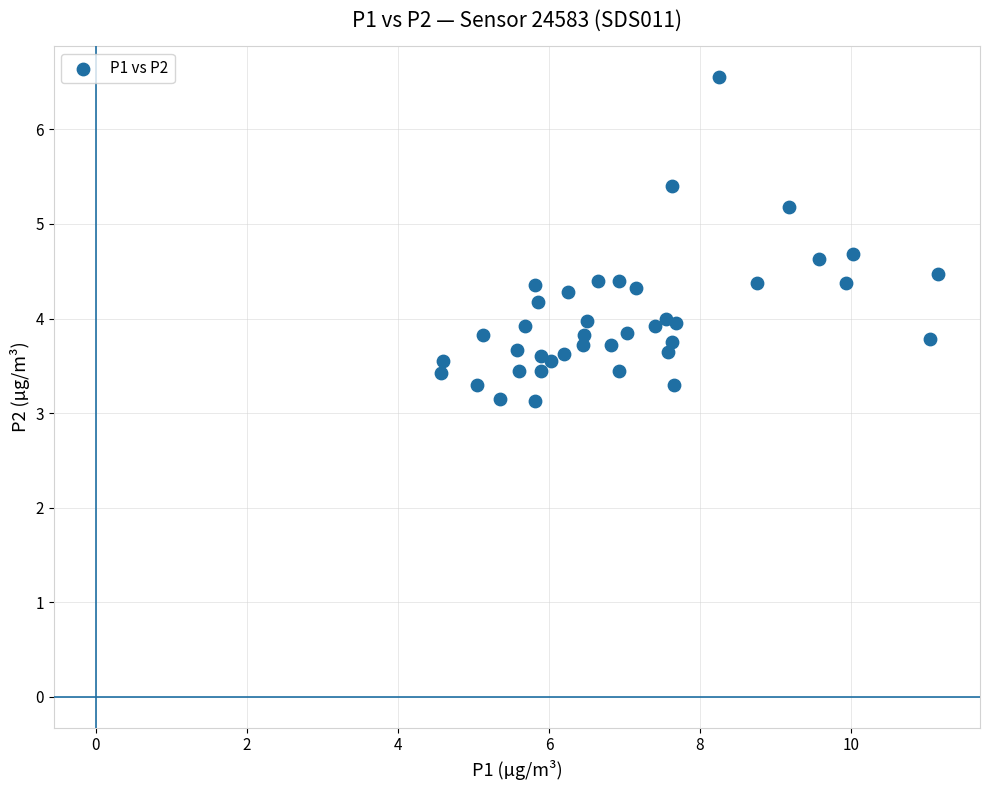

What is the range of Y values (max minus min)?

3.4